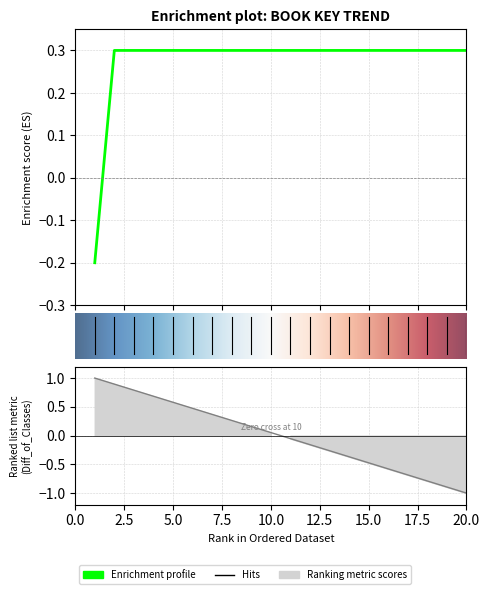

Count the number of categories in the chart.

20